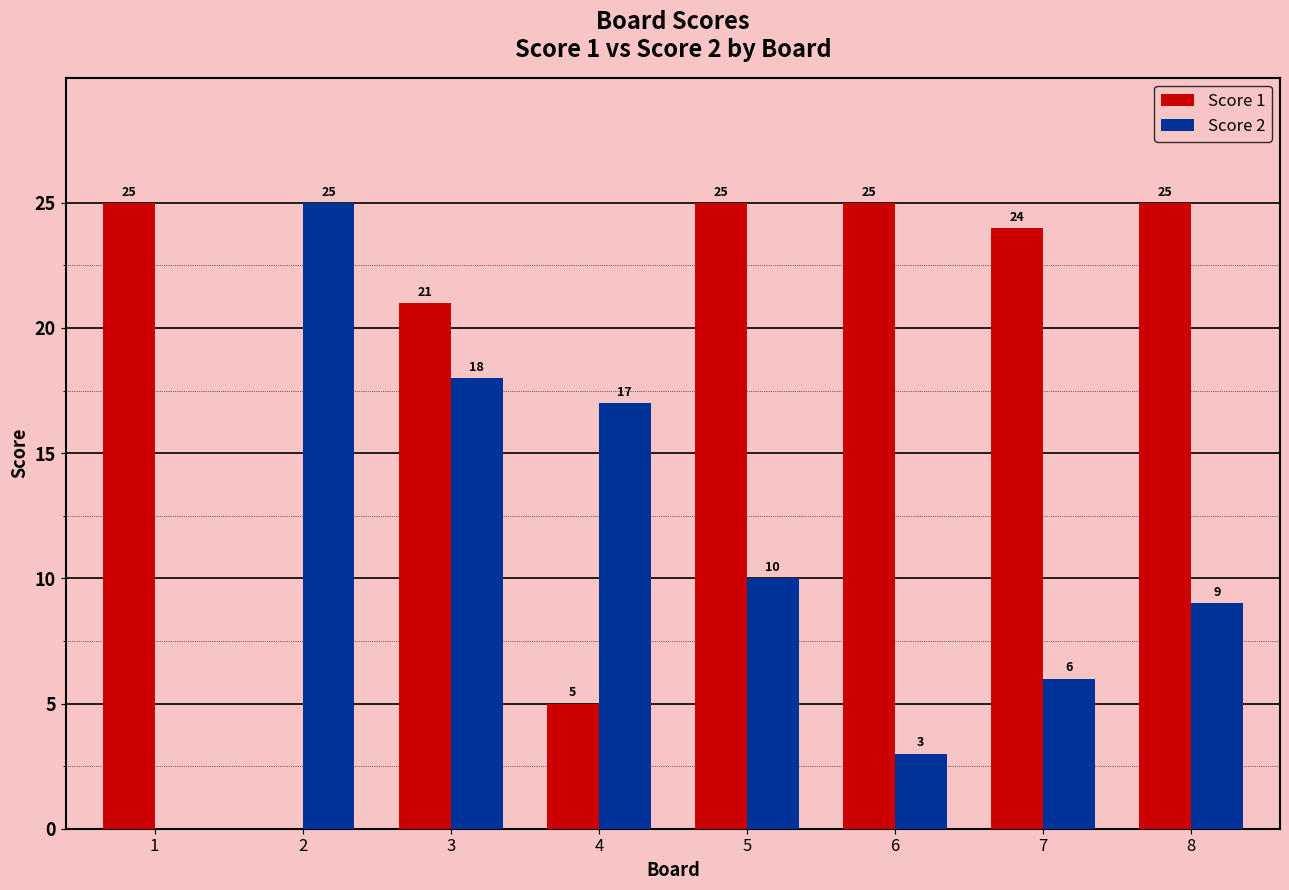

Is it true that Score 1 equals 9 at 7?

False